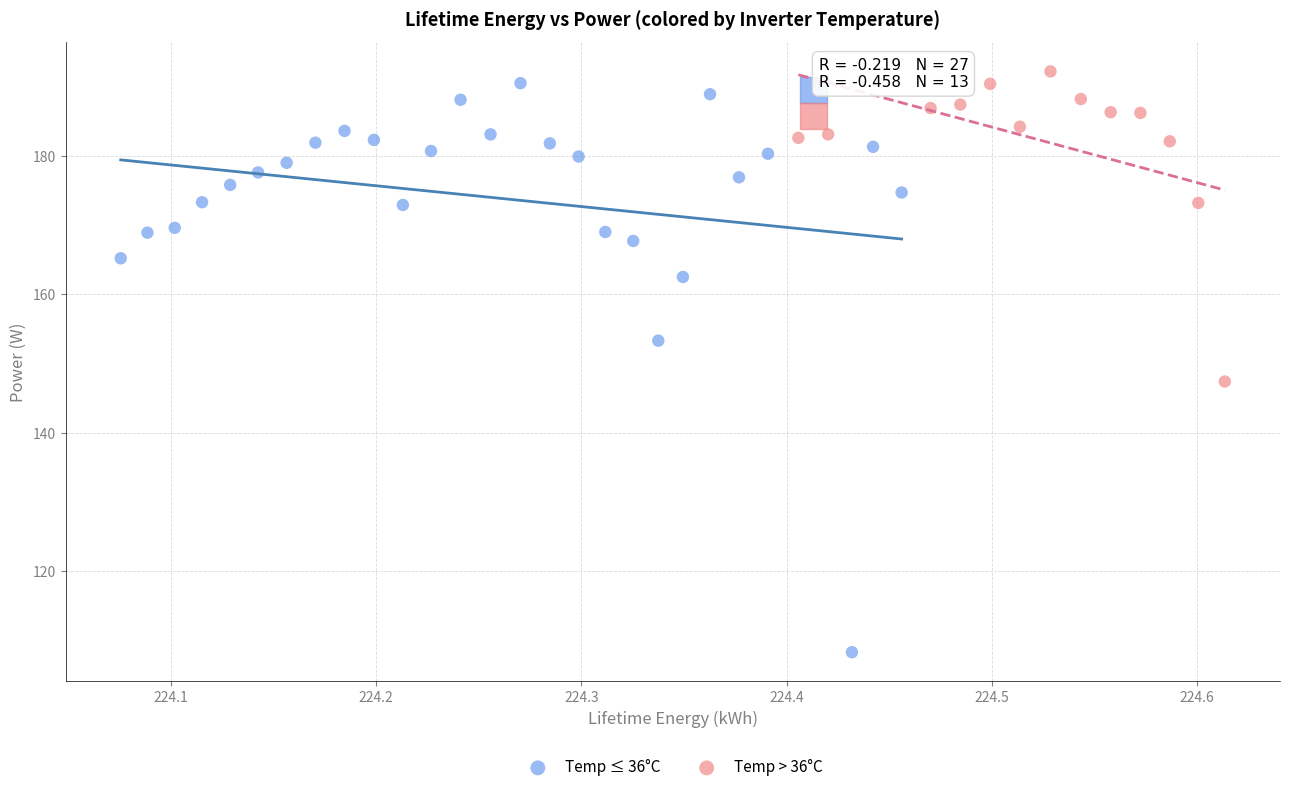

Which series has the widest spread of Y values?

Temp ≤ 36°C